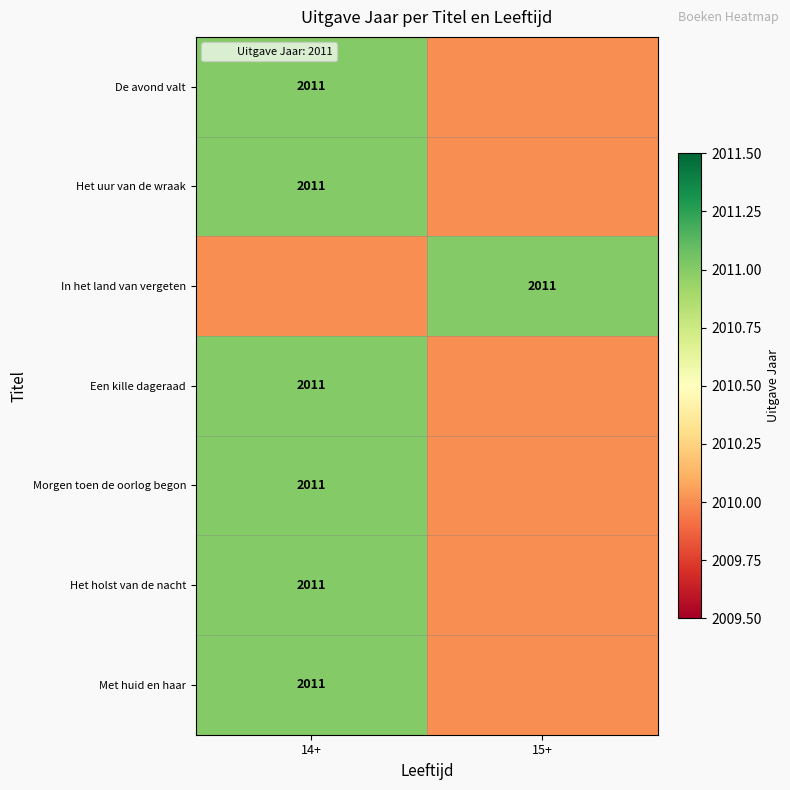

Rank the series by their maximum value, from lowest to highest.

De avond valt, Het uur van de wraak, In het land van vergeten, Een kille dageraad, Morgen toen de oorlog begon, Het holst van de nacht, Met huid en haar